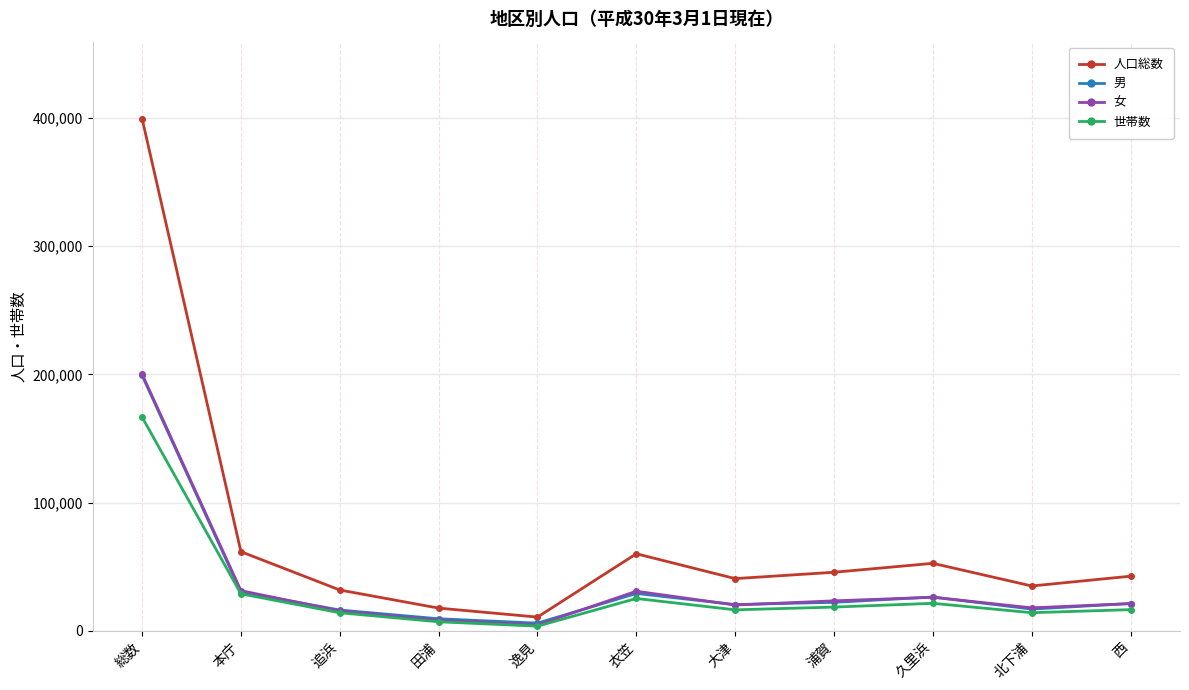

True or false: 世帯数 has a value of 18608 at 浦賀.

True